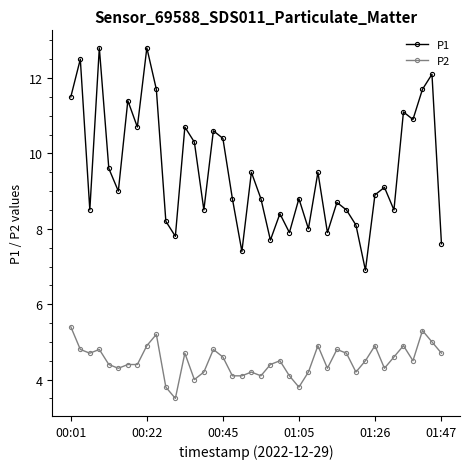

Rank the series by their average value, from lowest to highest.

P2, P1